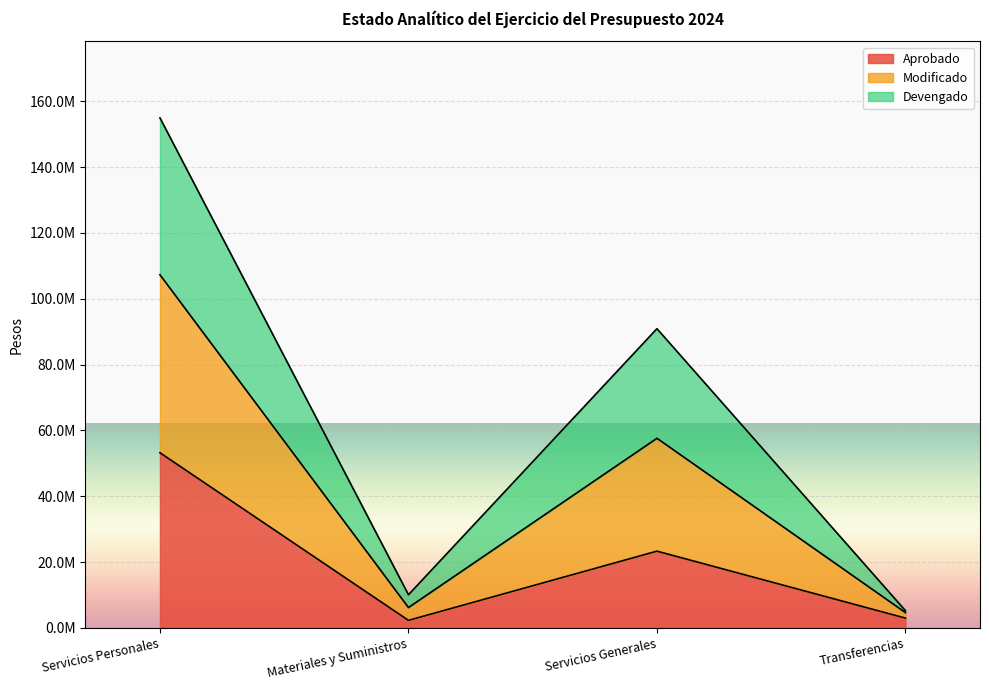

What is the spread (max minus min) of values at Servicios Generales?

67570602